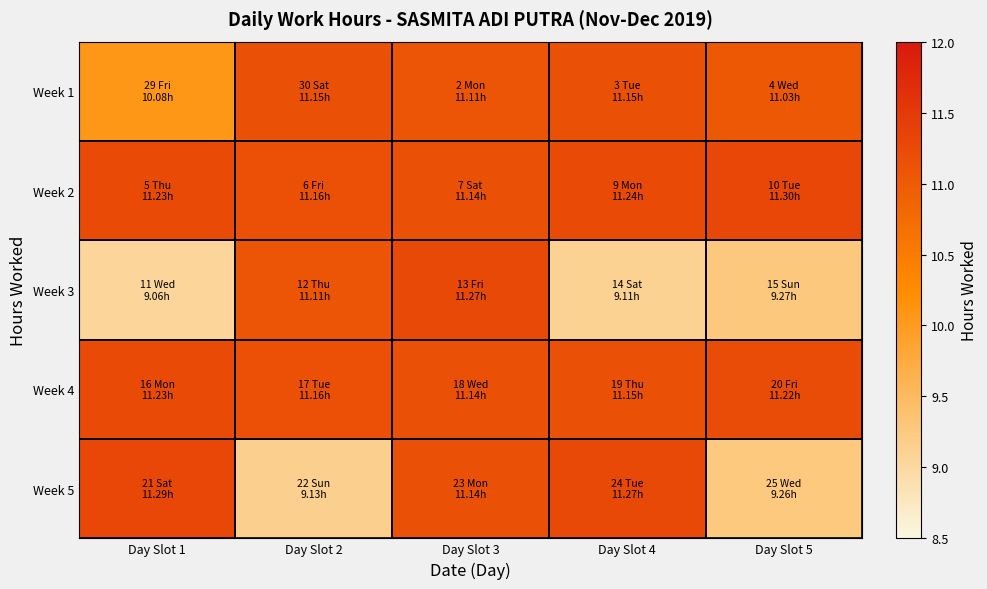

Reading left to right, what are all the values shown in this chart?

Week 1: Day Slot 1=10.1	Day Slot 2=11.2	Day Slot 3=11.1	Day Slot 4=11.2	Day Slot 5=11.0
Week 2: Day Slot 1=11.2	Day Slot 2=11.2	Day Slot 3=11.1	Day Slot 4=11.2	Day Slot 5=11.3
Week 3: Day Slot 1=9.1	Day Slot 2=11.1	Day Slot 3=11.3	Day Slot 4=9.1	Day Slot 5=9.3
Week 4: Day Slot 1=11.2	Day Slot 2=11.2	Day Slot 3=11.1	Day Slot 4=11.2	Day Slot 5=11.2
Week 5: Day Slot 1=11.3	Day Slot 2=9.1	Day Slot 3=11.1	Day Slot 4=11.3	Day Slot 5=9.3